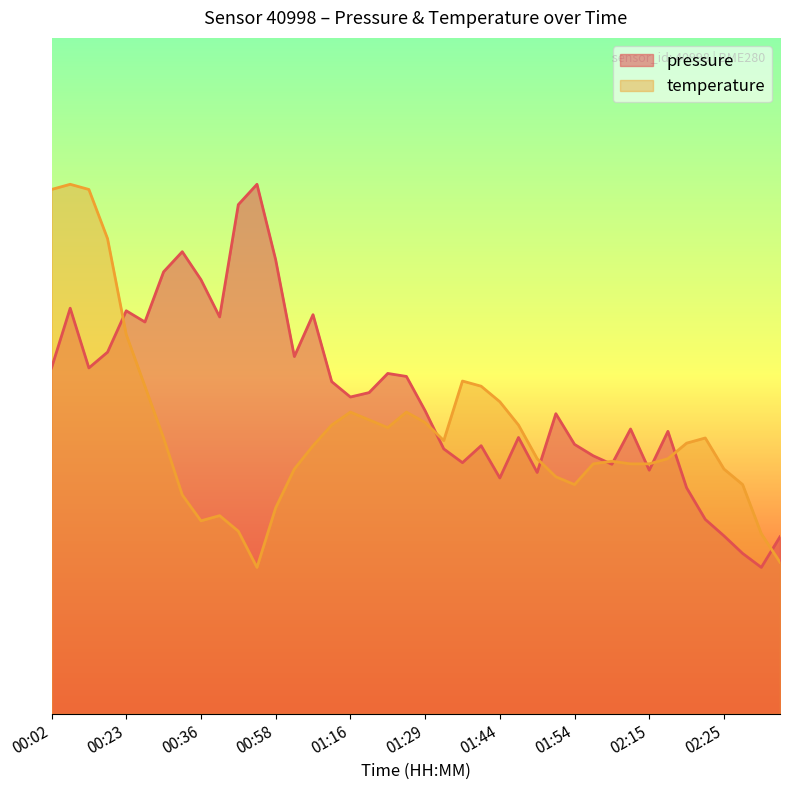

In pressure, how many points are lower than both neighbors (excluding endpoints)?

11